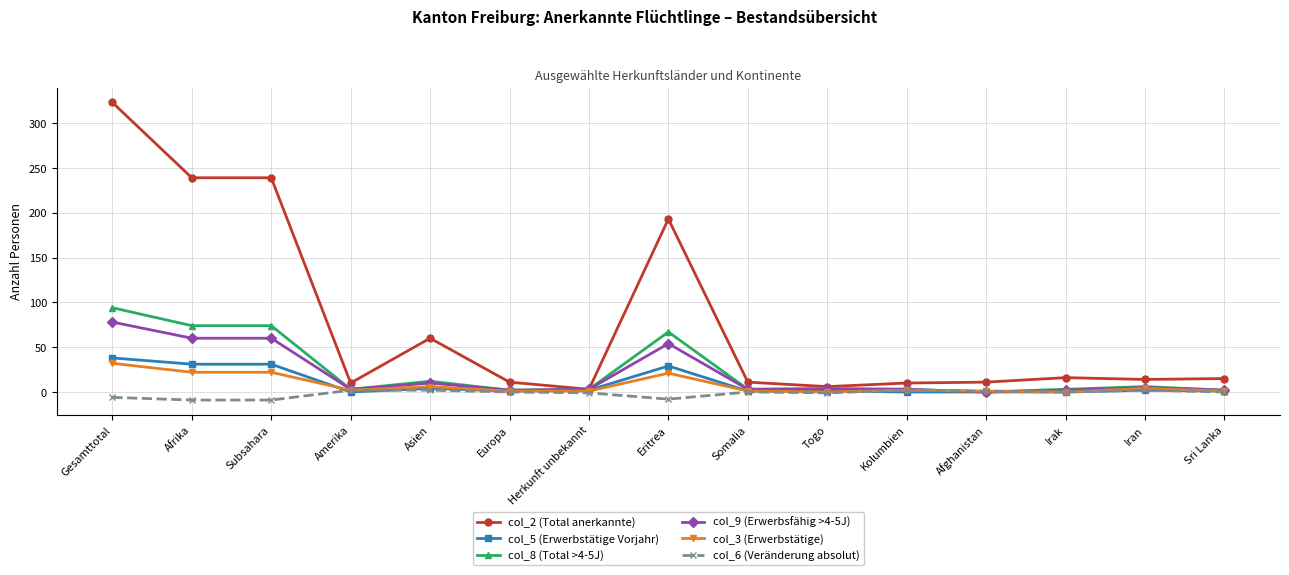

The value of col_2 (Total anerkannte) at Eritrea is 287. True or false?

False